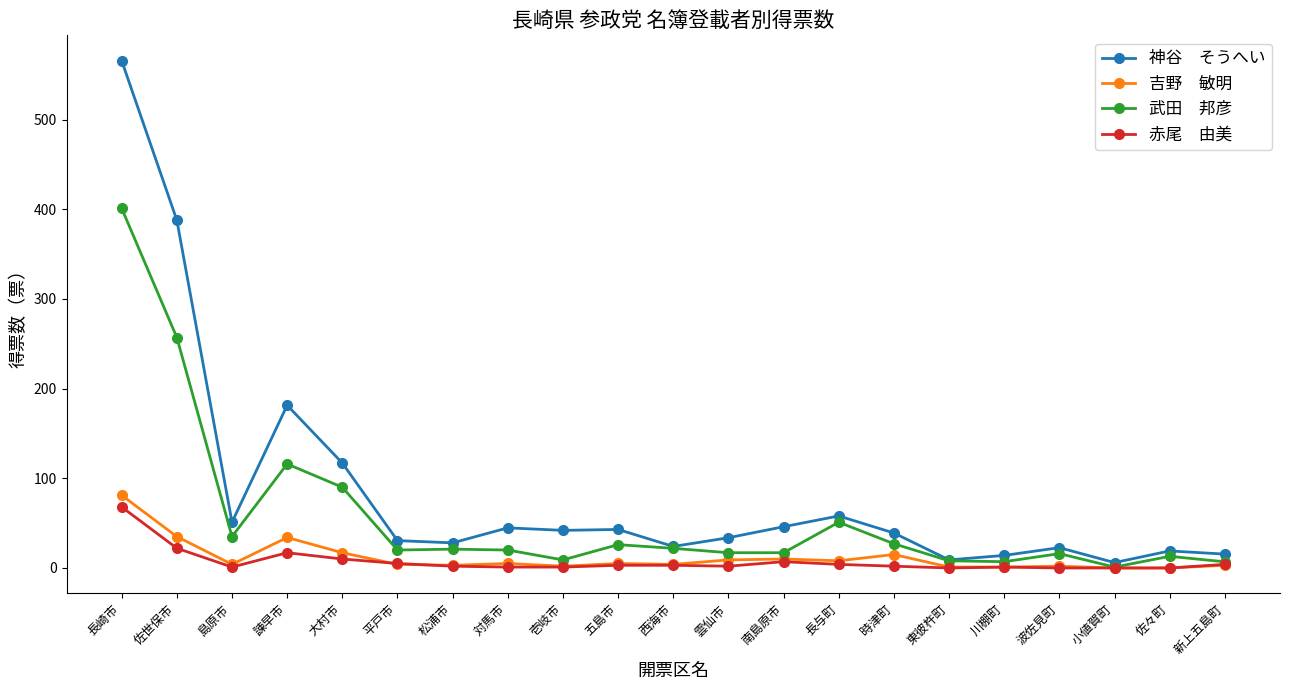

What is the label of the 21st point from the right?

長崎市